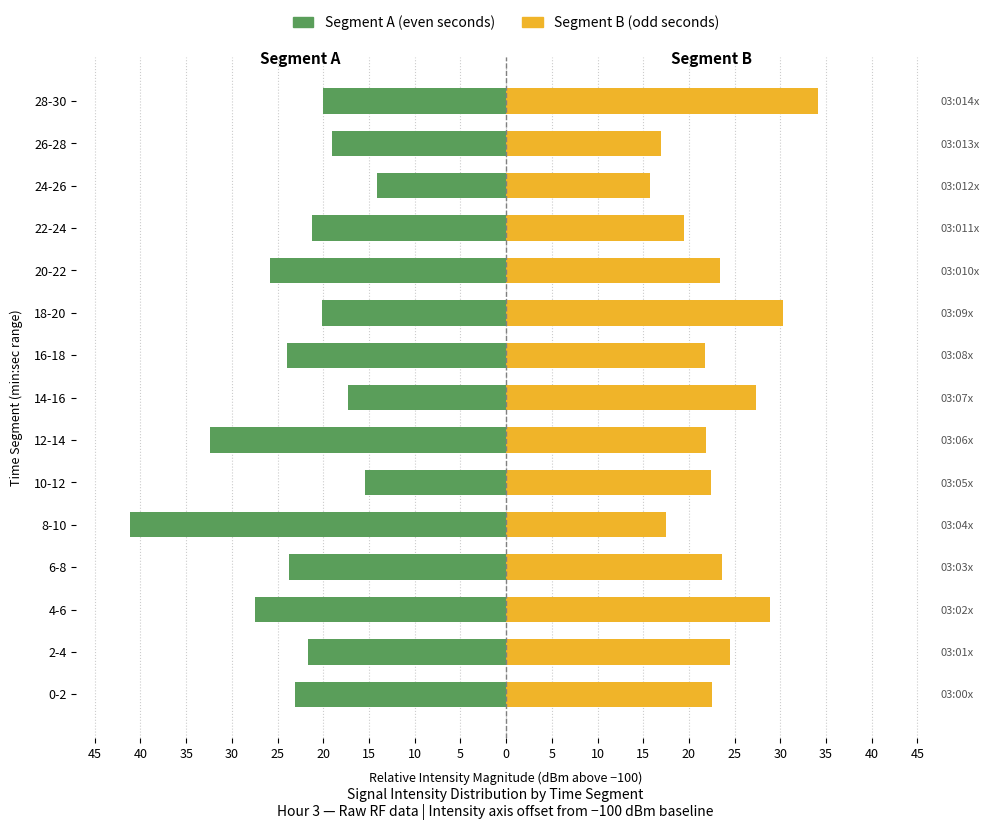

Rank the series by their average value, from lowest to highest.

Segment A (even seconds), Segment B (odd seconds)